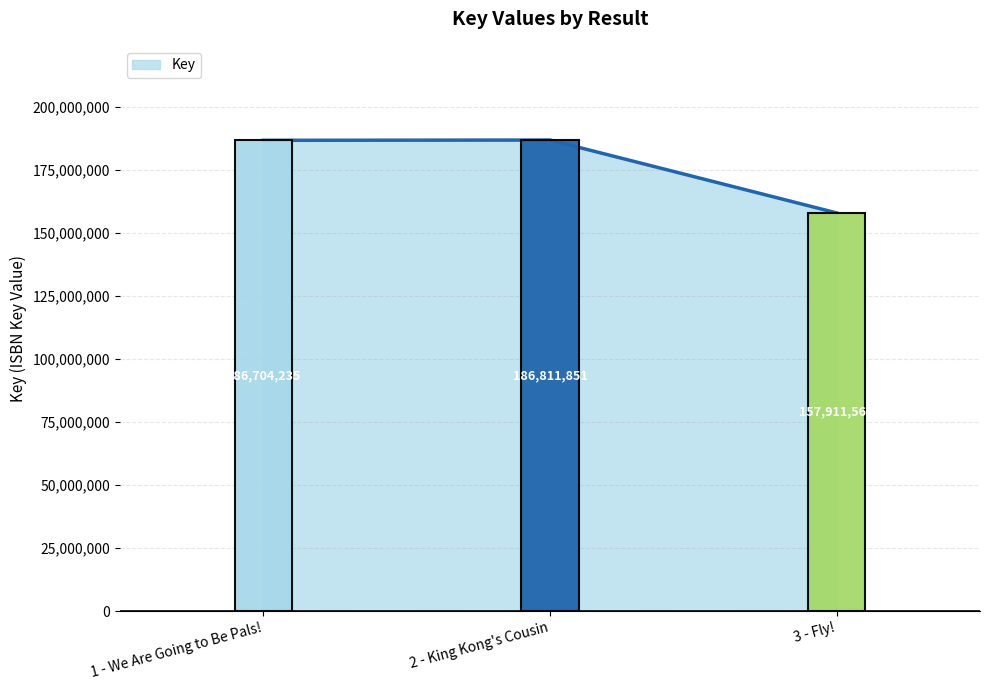

Is it true that the value at 3 - Fly! is 259106539?

False